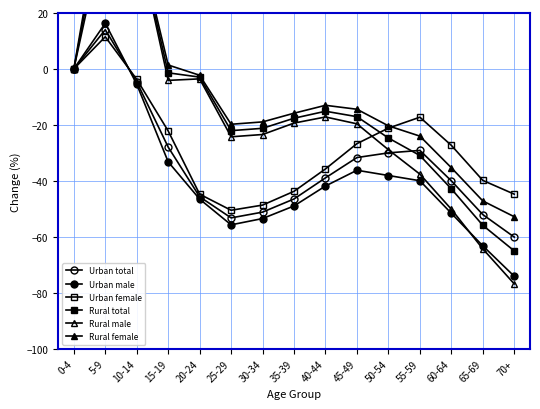

What position from the right is 25-29?

10